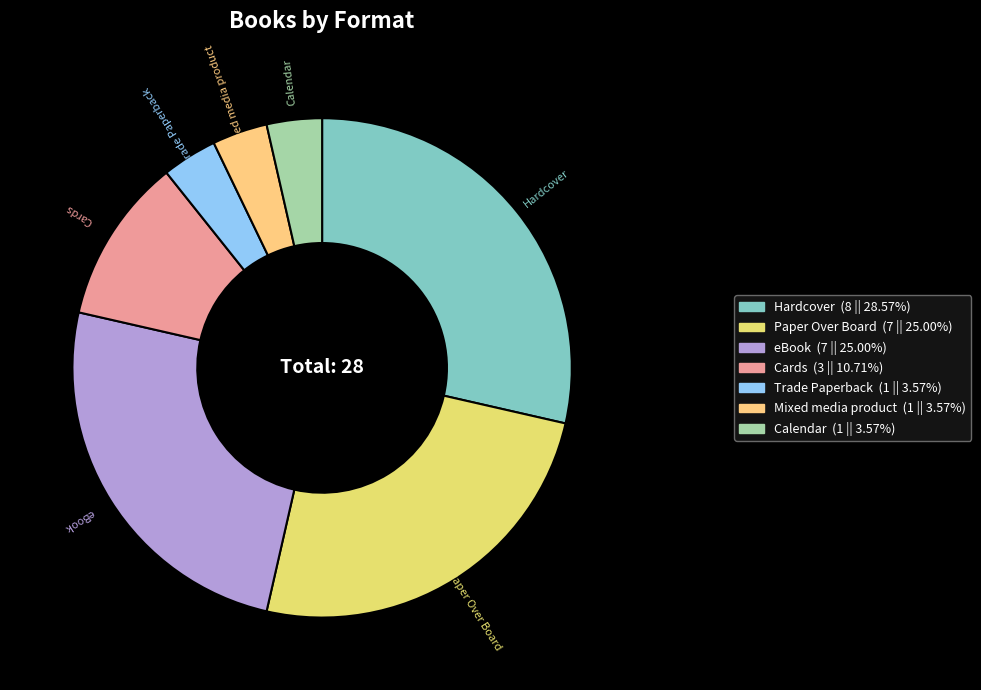

Is it true that Paper Over Board is 17% of the pie?

False